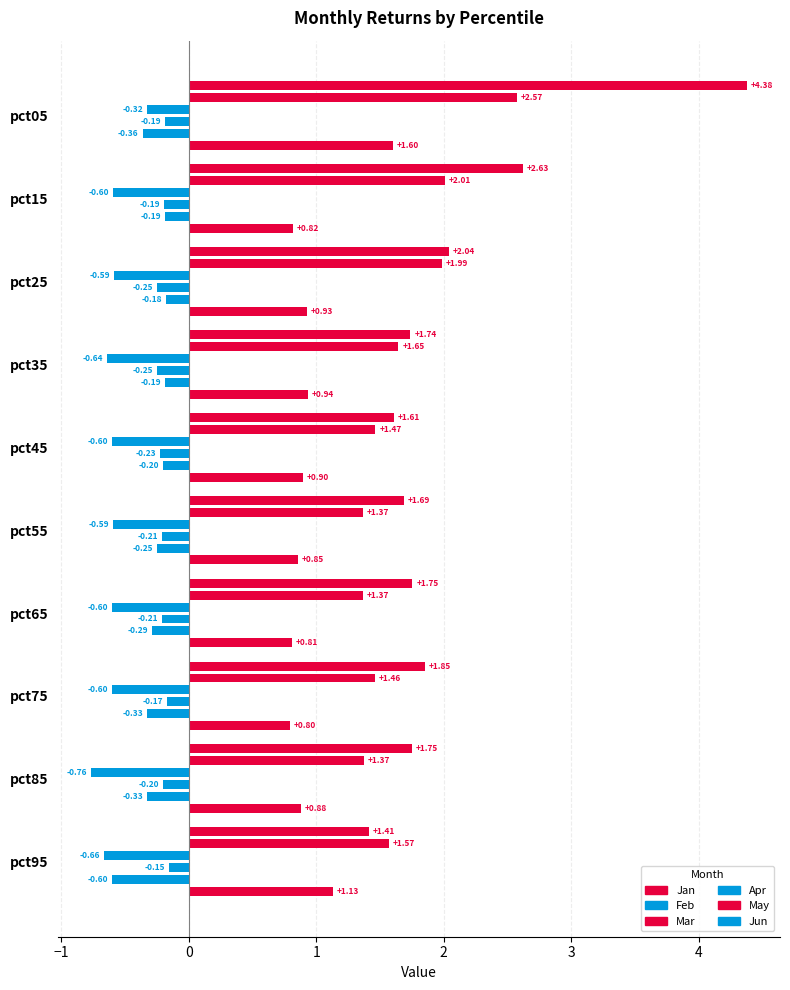

How many groups of bars are there?

10